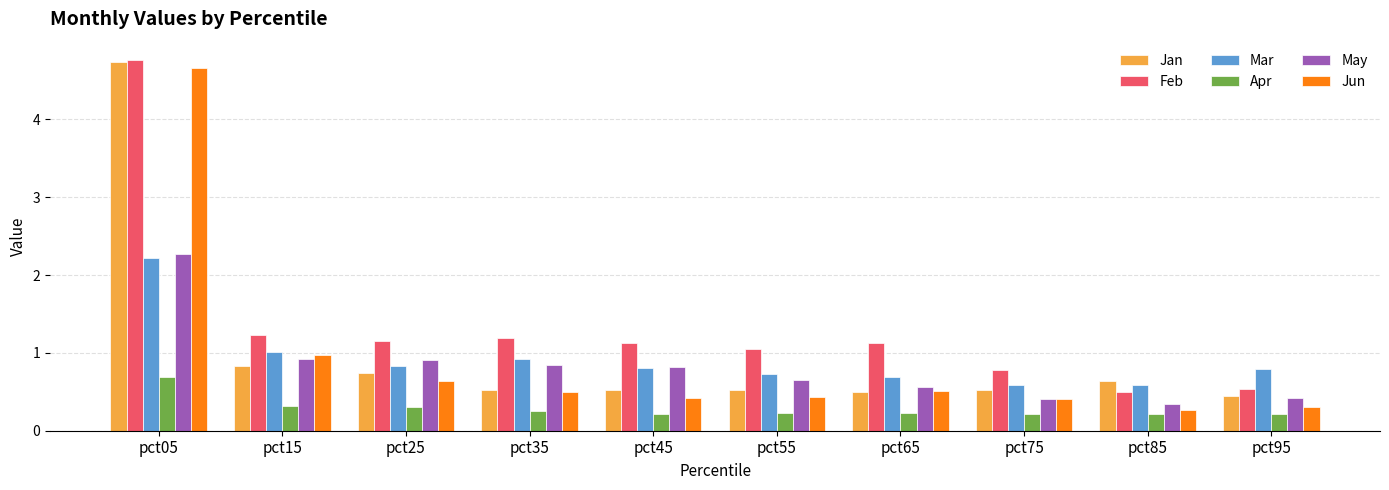

Is the value of Apr at pct25 greater than the value of May at pct05?

No